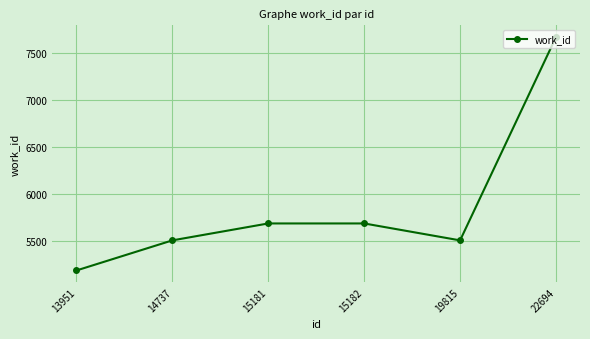

Reading right to left, extract all data points from this chart.

7670	5508	5688	5688	5508	5188